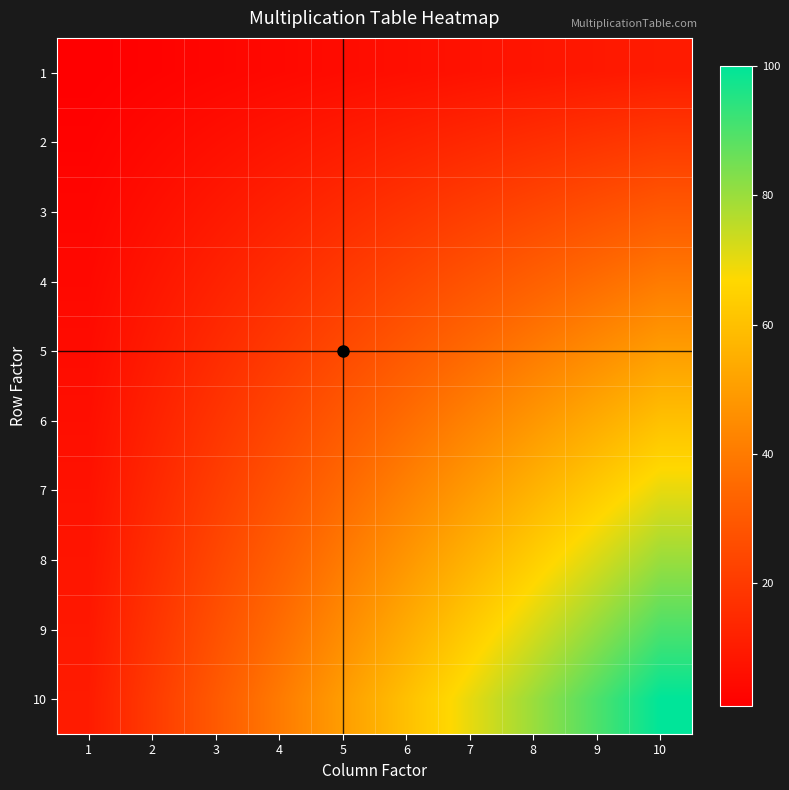

Which category has the lowest value across all series?

1